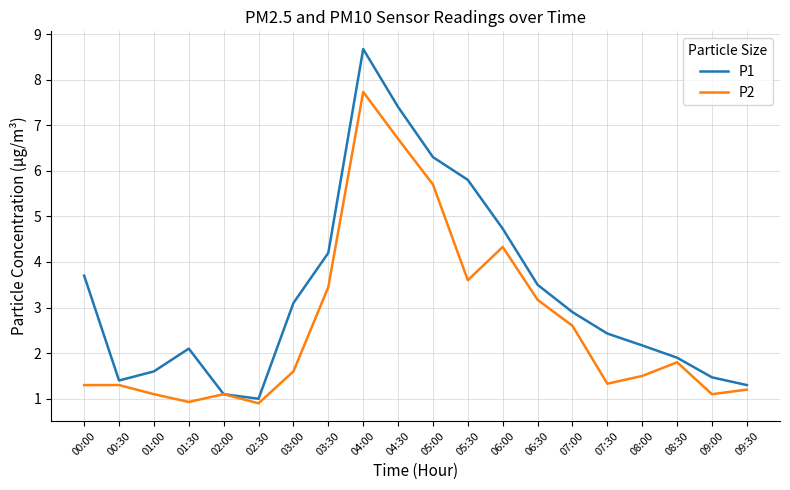

What is the difference between the second highest and minimum values in the P1 series?

6.4